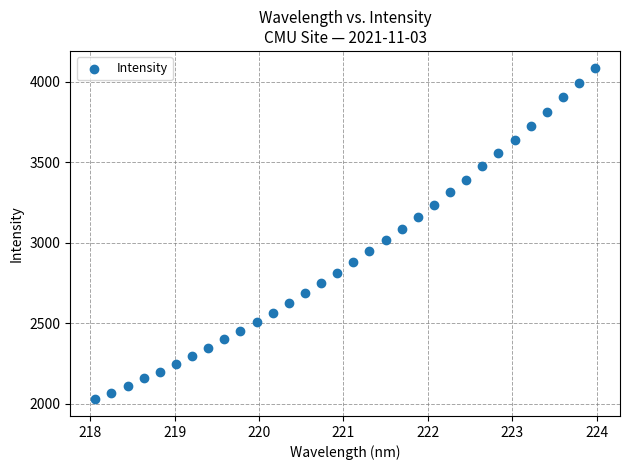

What is the range of Y values (max minus min)?

2060.7